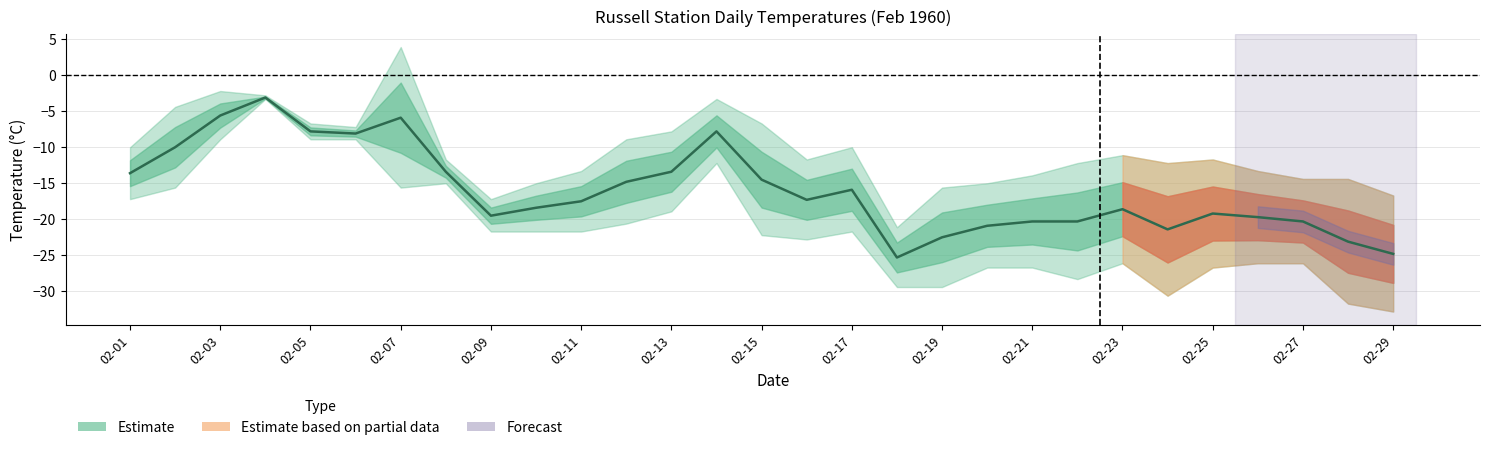

Is it true that the value at 02-15 is -22.3?

False